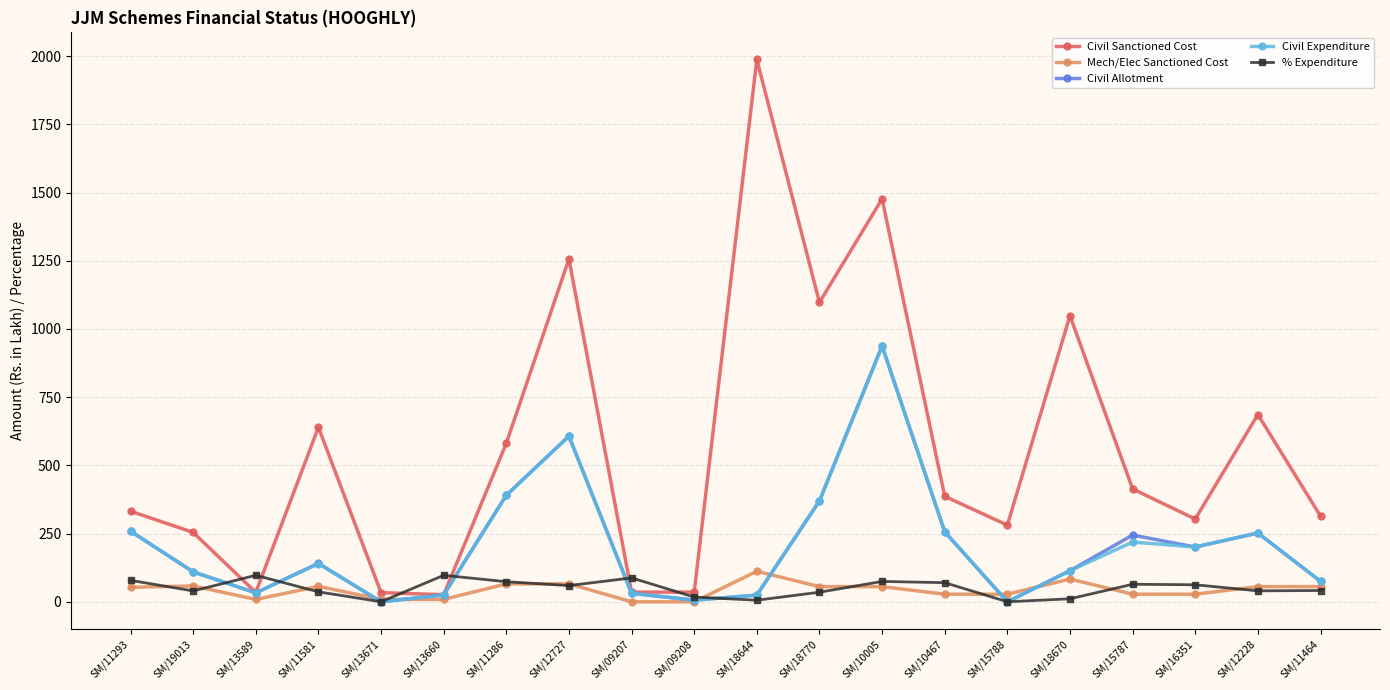

Between SM/18644 and SM/11464, which series saw the biggest shift?

Civil Sanctioned Cost